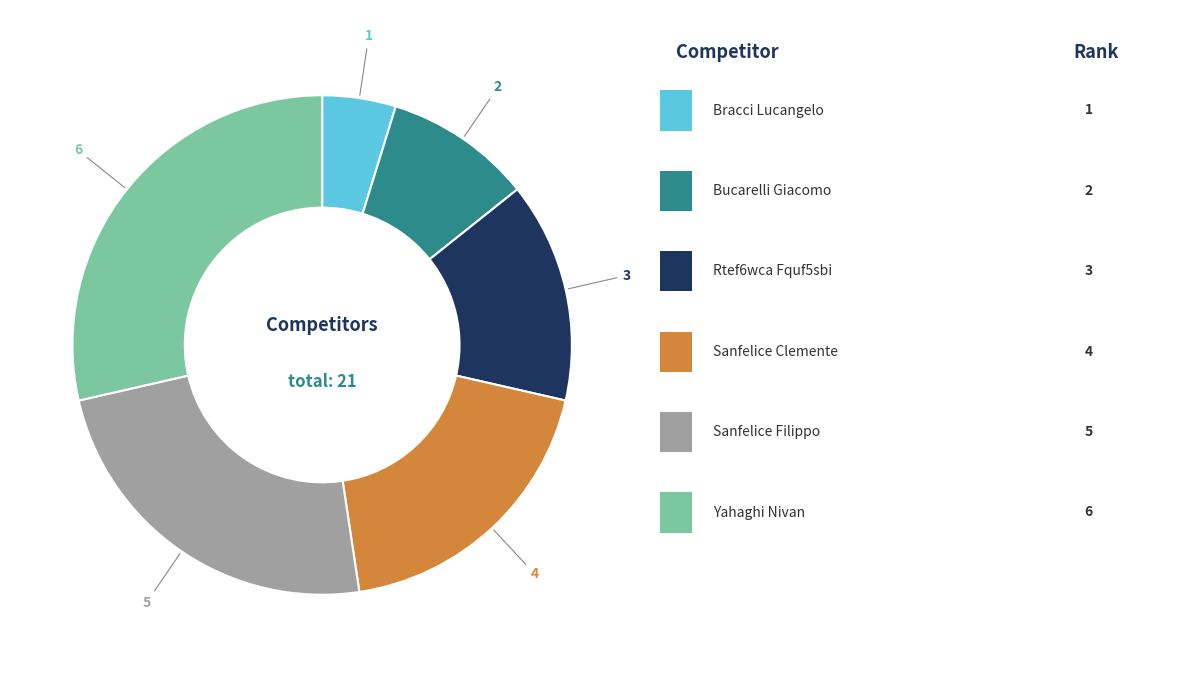

Is there any slice that represents more than half of the pie?

No